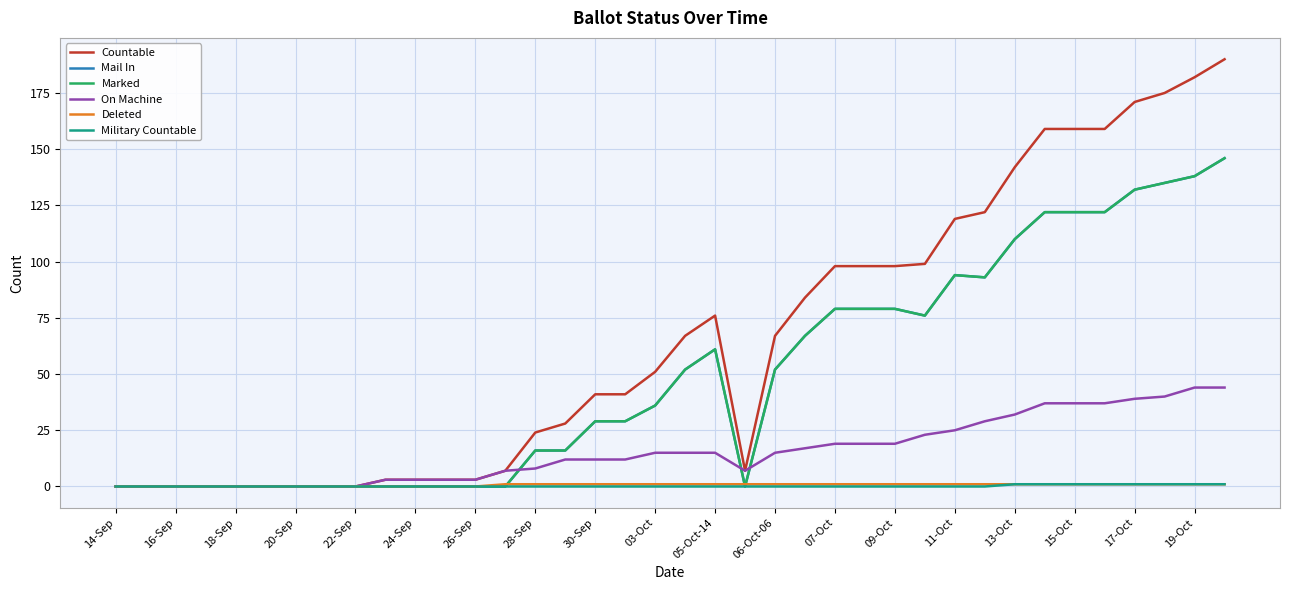

In On Machine, how many points are lower than both neighbors (excluding endpoints)?

1